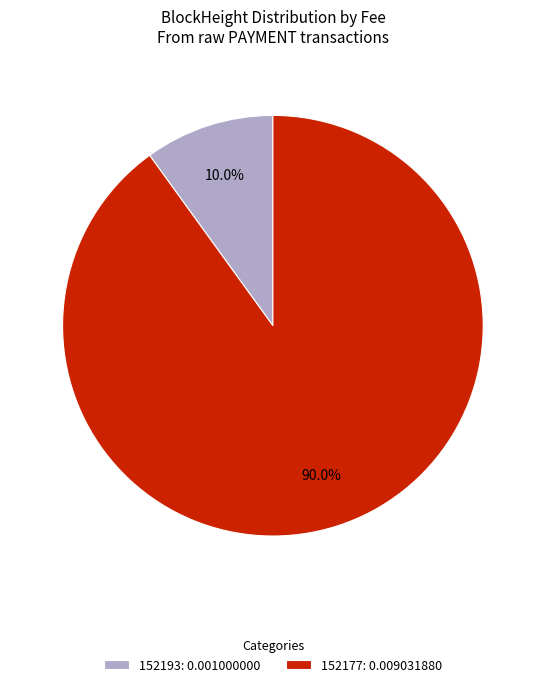

Rank the categories by value from lowest to highest.

152193, 152177